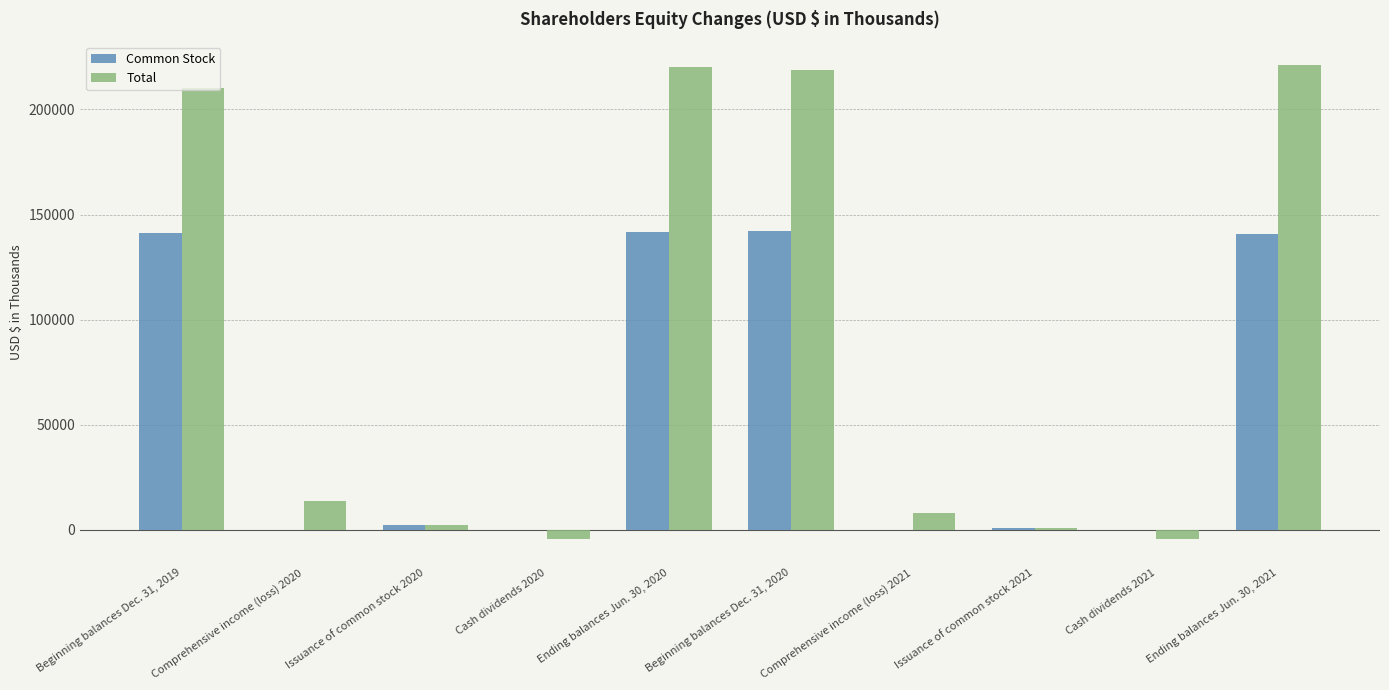

What position from the left is Cash dividends 2021?

9